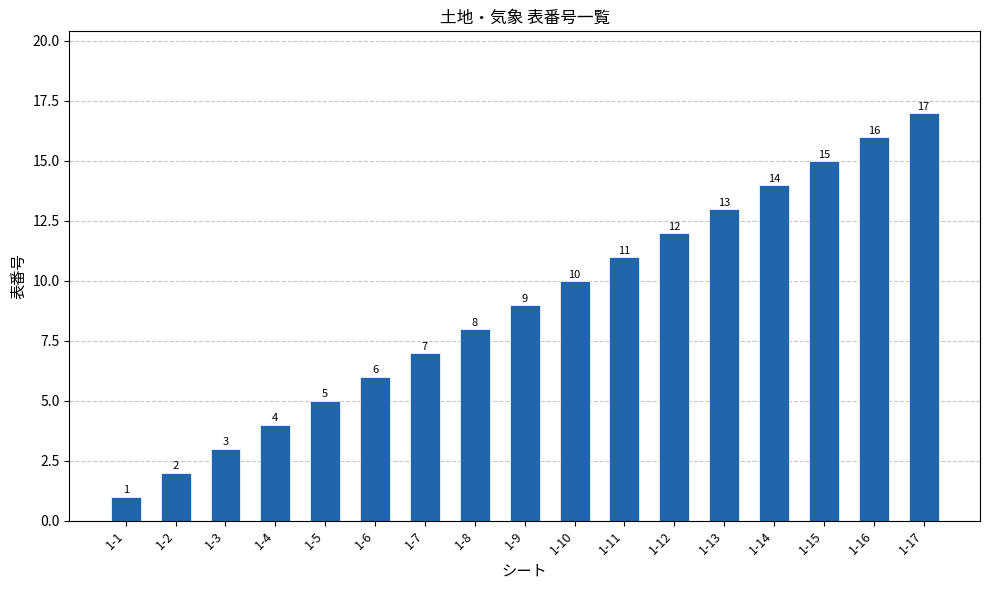

How many data points are less than 9?

8